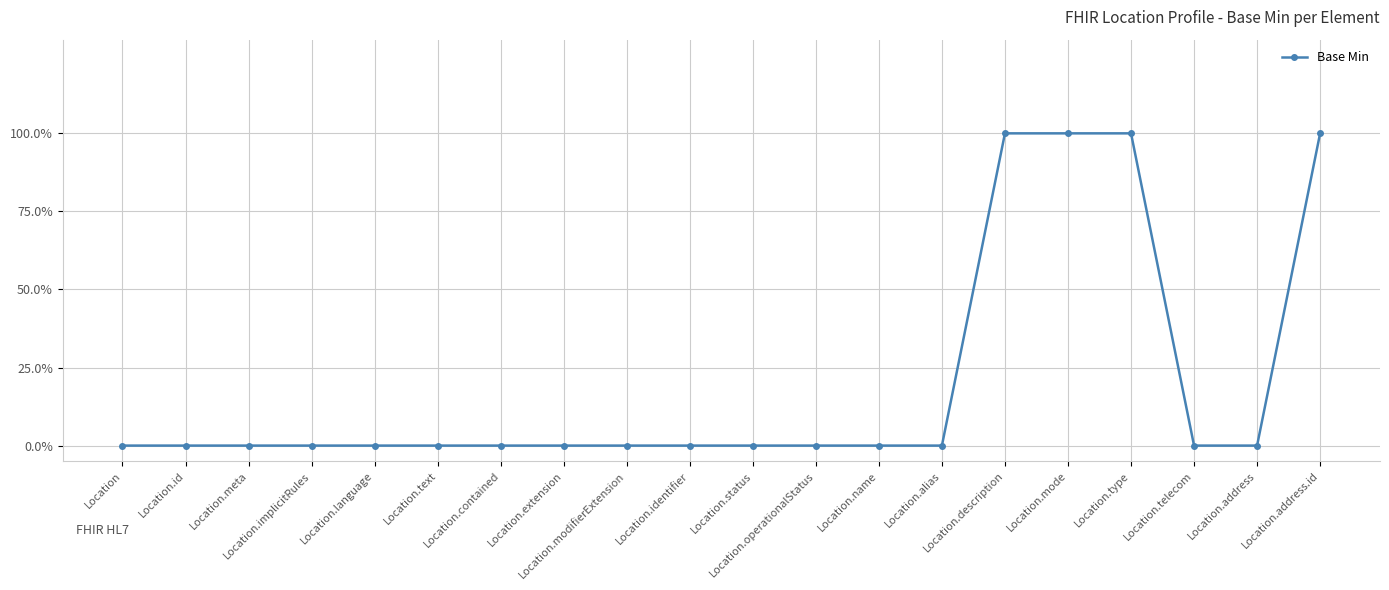

Which has a higher value, Location.telecom or Location.text?

Location.telecom